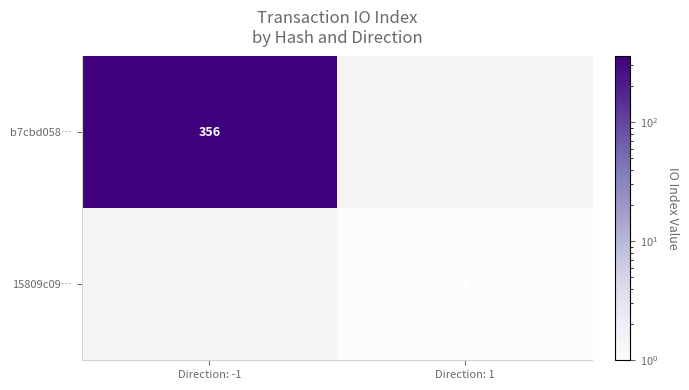

The value of 15809c09… at Direction: 1 is 0. True or false?

False